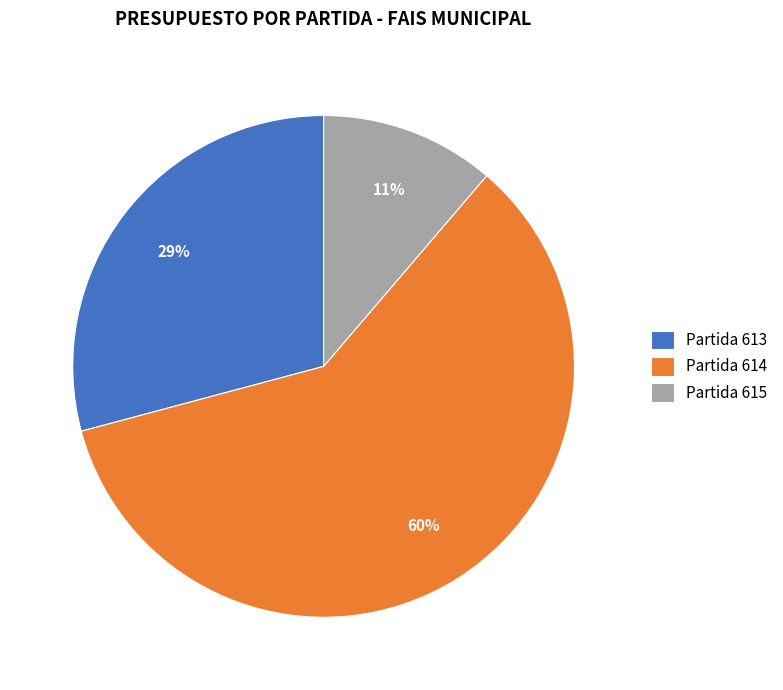

What is the ratio of the value at Partida 615 to the value at Partida 613?

0.4